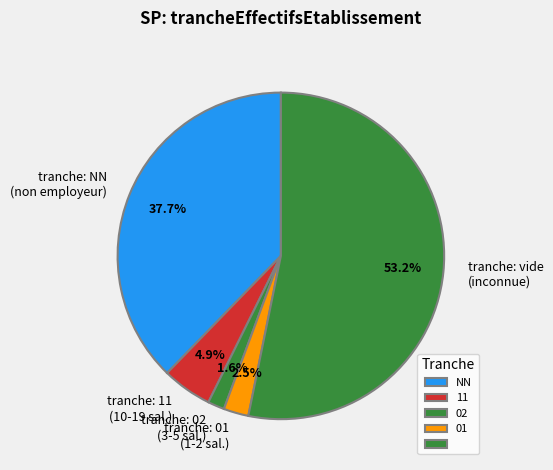

To the nearest percent, what is the average slice percentage?

20%